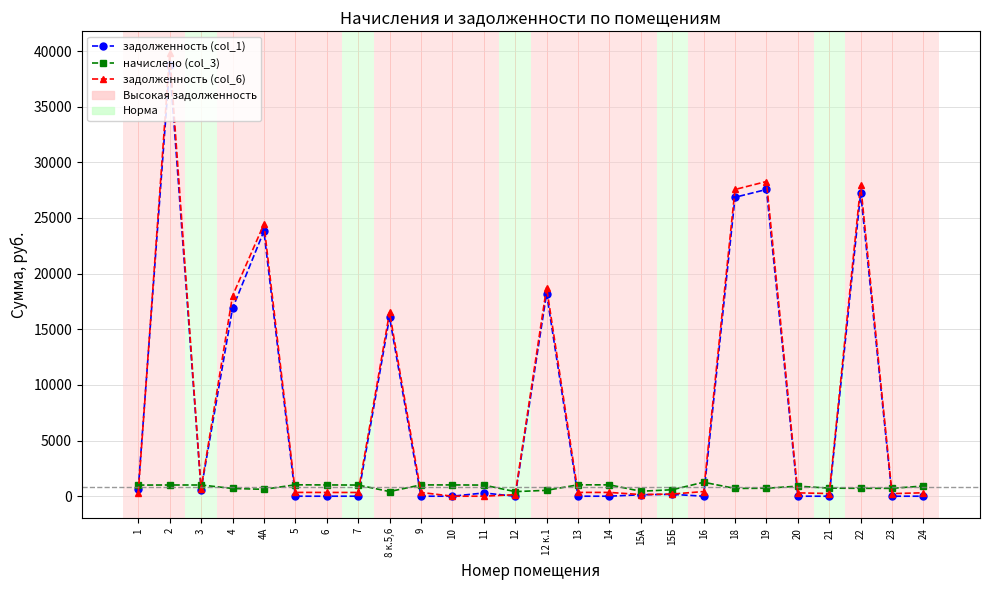

The value of задолженность (col_6) at 2 is 10468.4. True or false?

False